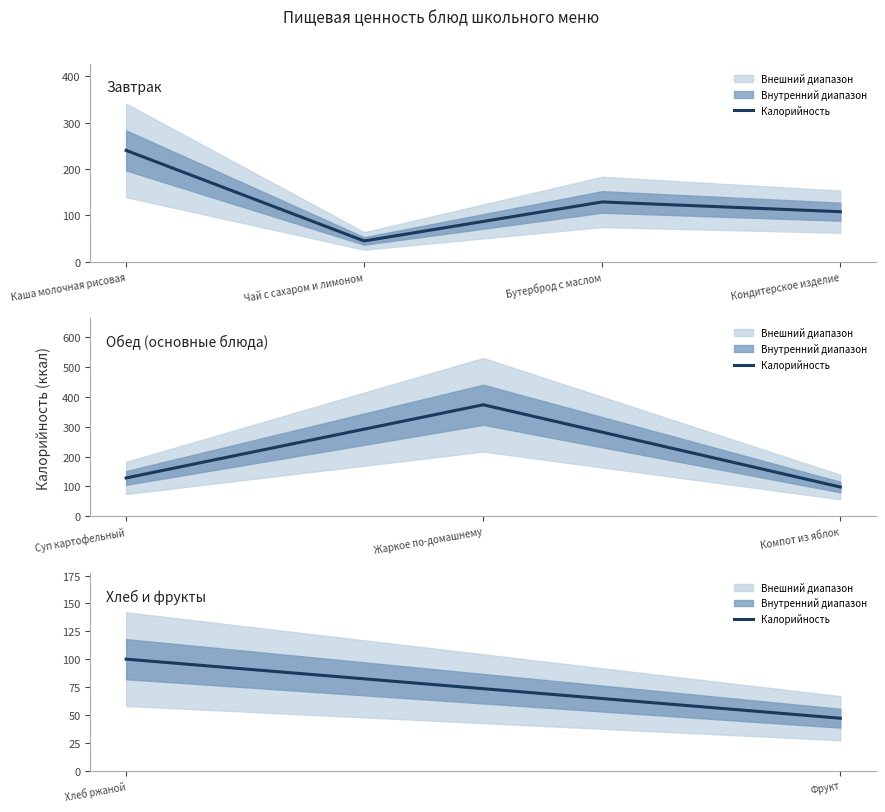

Between Фрукт and Хлеб ржаной, which is larger?

Хлеб ржаной